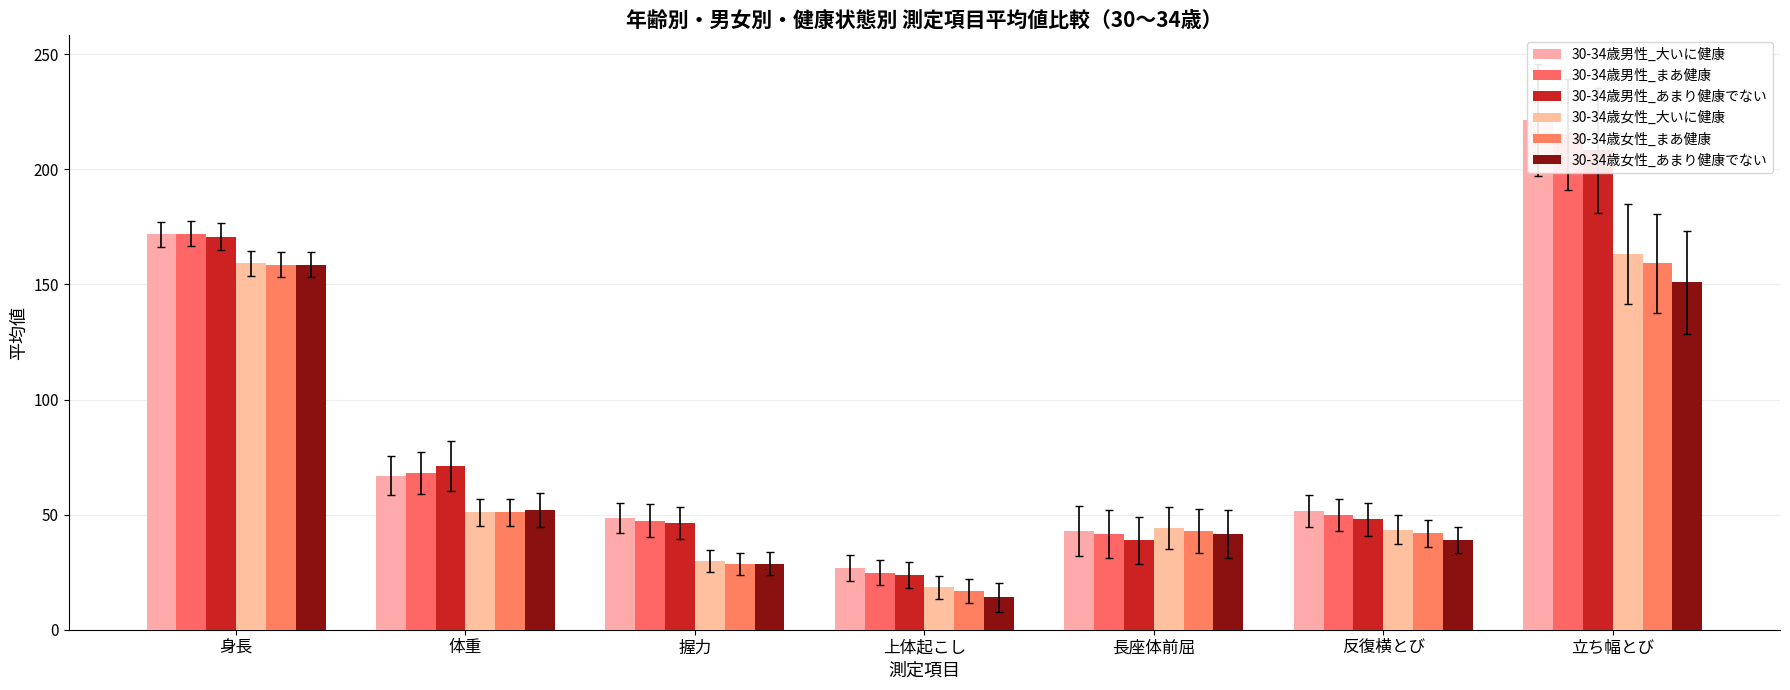

Which series has the largest total across all categories?

30-34歳男性_大いに健康